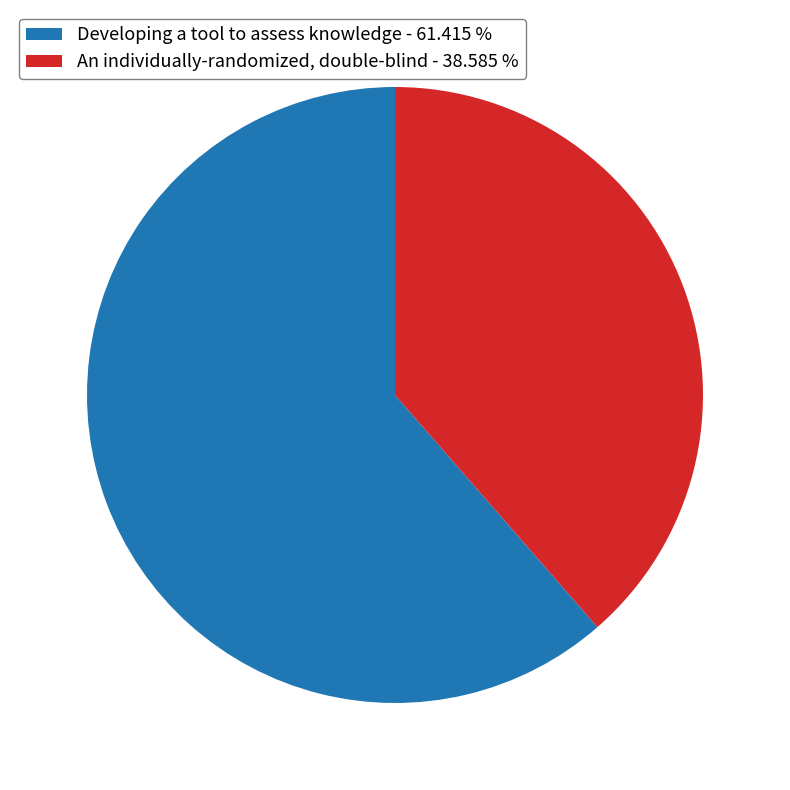

Which has a higher value, An individually-randomized, double-blind - 38.585 % or Developing a tool to assess knowledge - 61.415 %?

Developing a tool to assess knowledge - 61.415 %